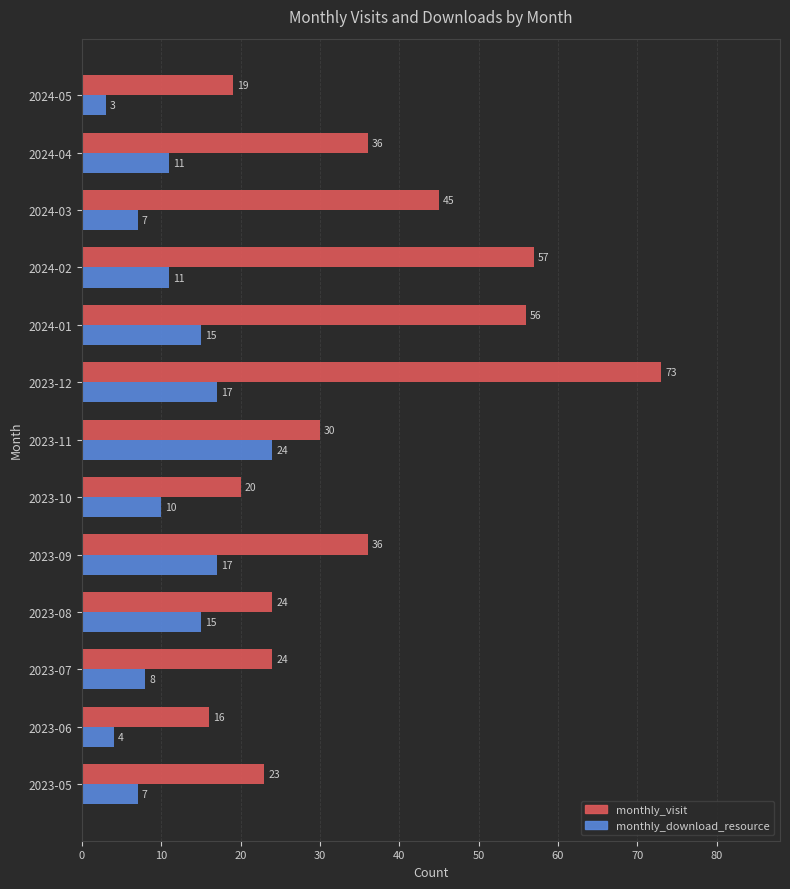

Is it true that monthly_visit equals 28 at 2024-02?

False